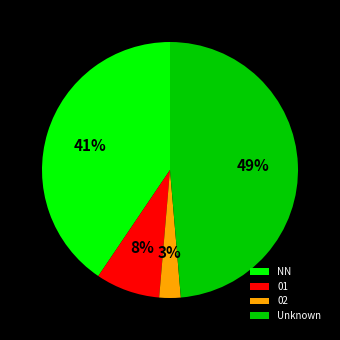

To the nearest percent, what is the average slice percentage?

25%